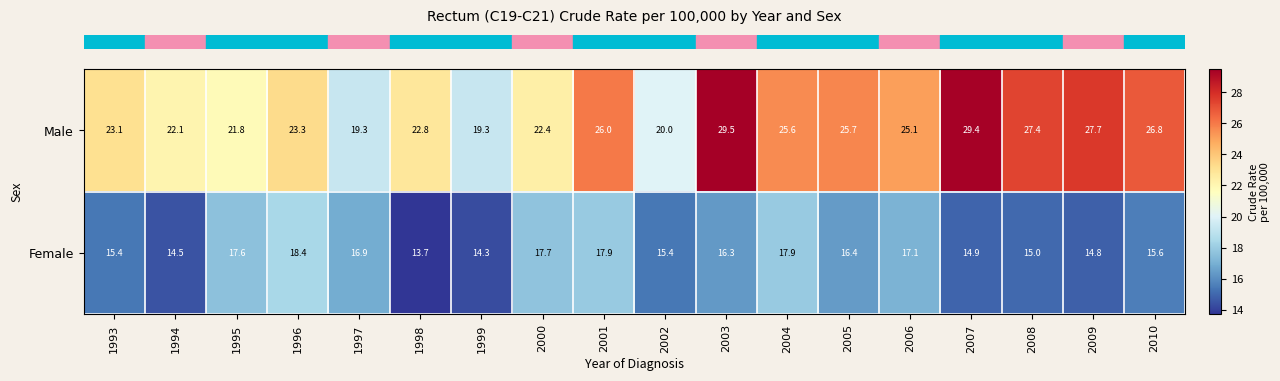

At which category is the sum across all series the highest?

2003